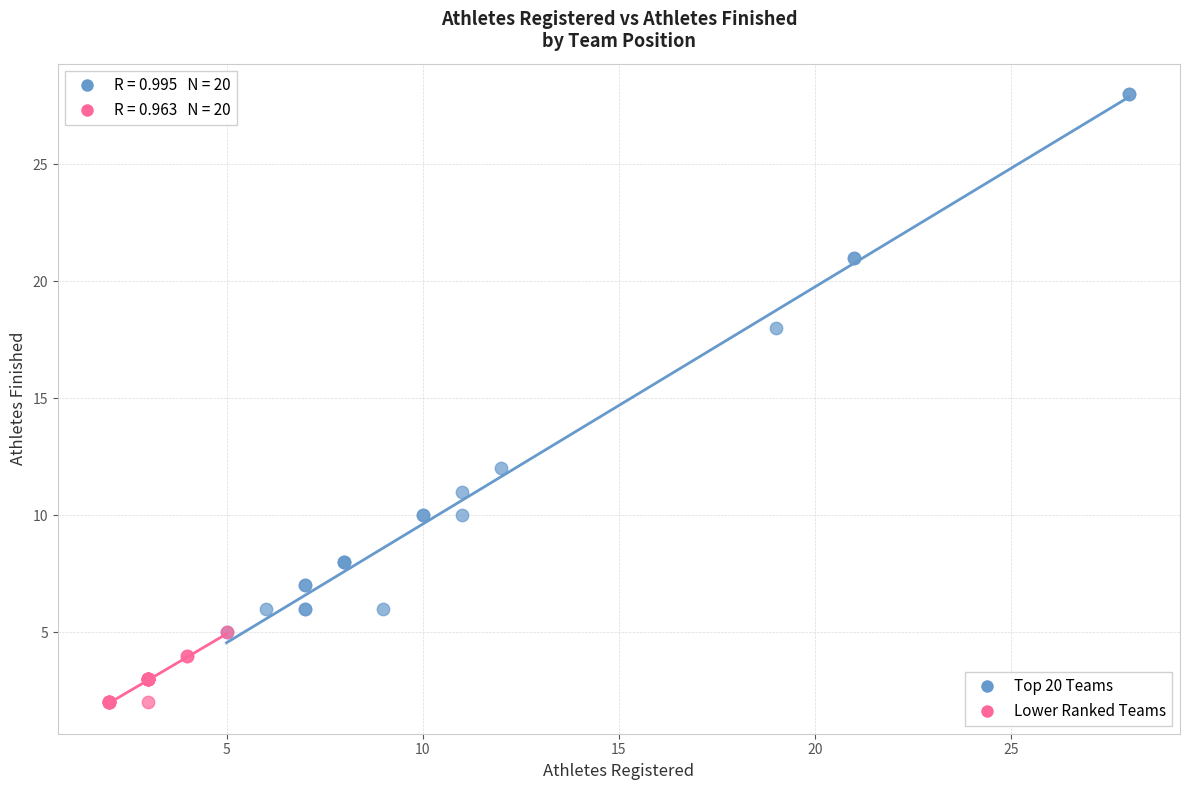

Which series contains the lowest Y value?

Lower Ranked Teams